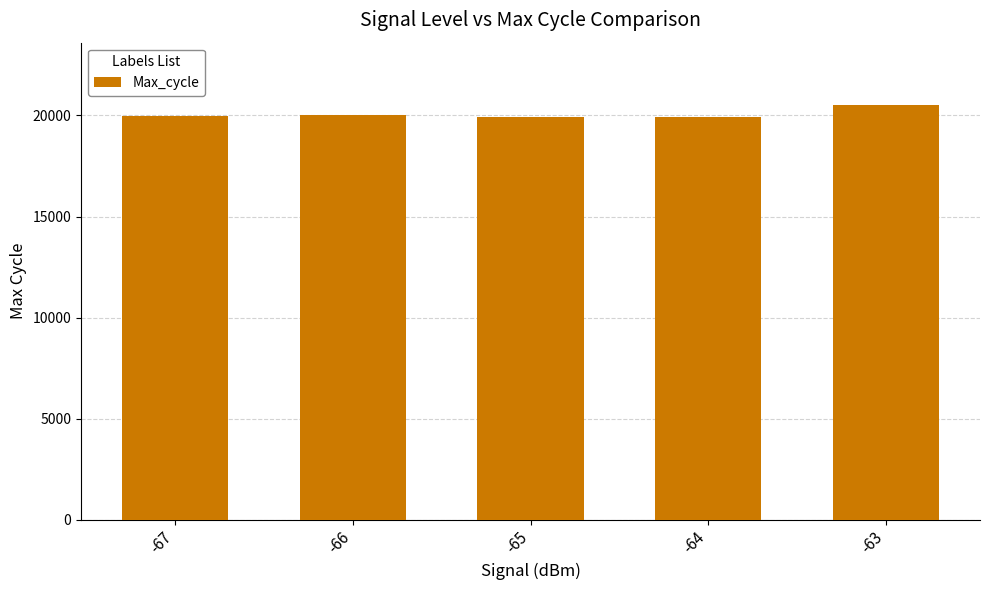

How many bars are there in total?

5